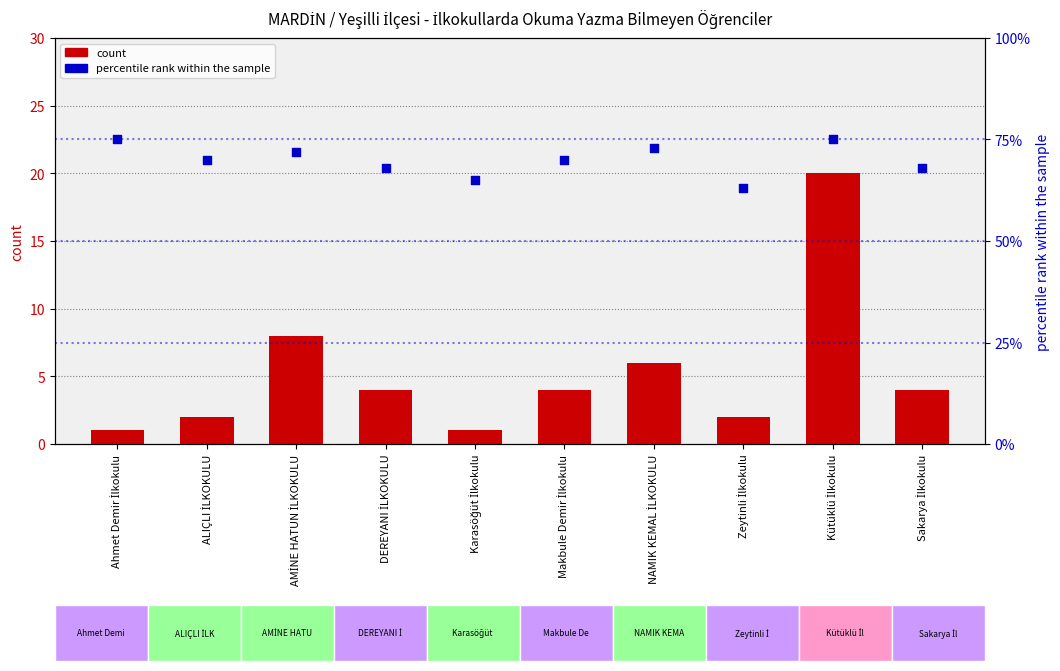

Is the value of count at Zeytinli İlkokulu greater than the value of percentile rank within the sample at DEREYANI İLKOKULU?

No